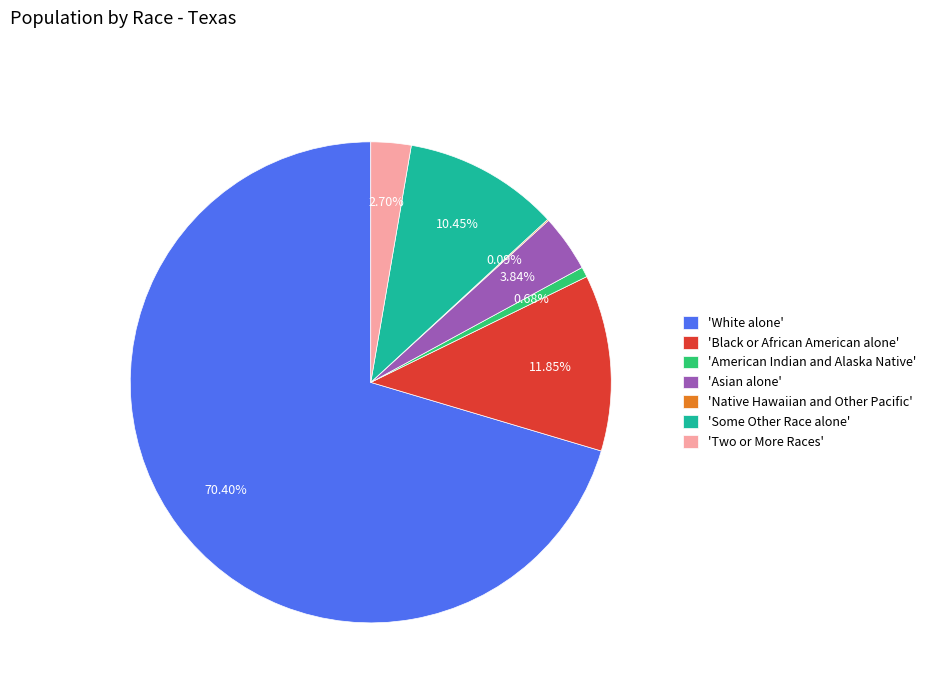

Which category has the biggest portion of the pie?

'White alone'